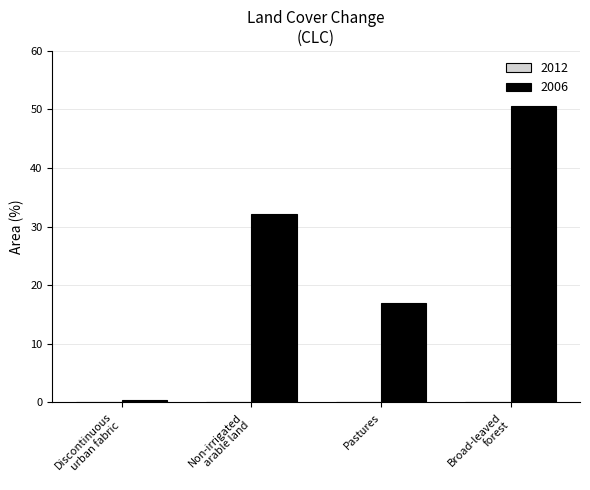

What is the label of the 4th bar from the right?

Discontinuous
urban fabric